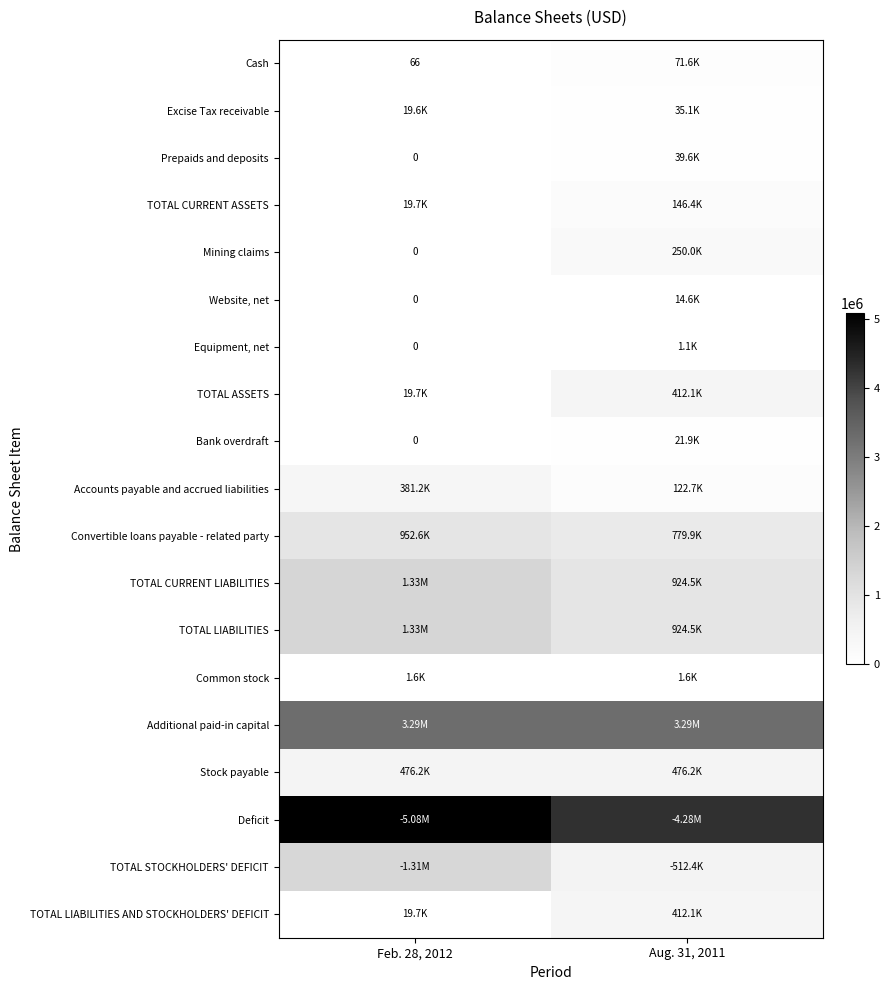

List the labels in order of Bank overdraft value, largest first.

Aug. 31, 2011, Feb. 28, 2012